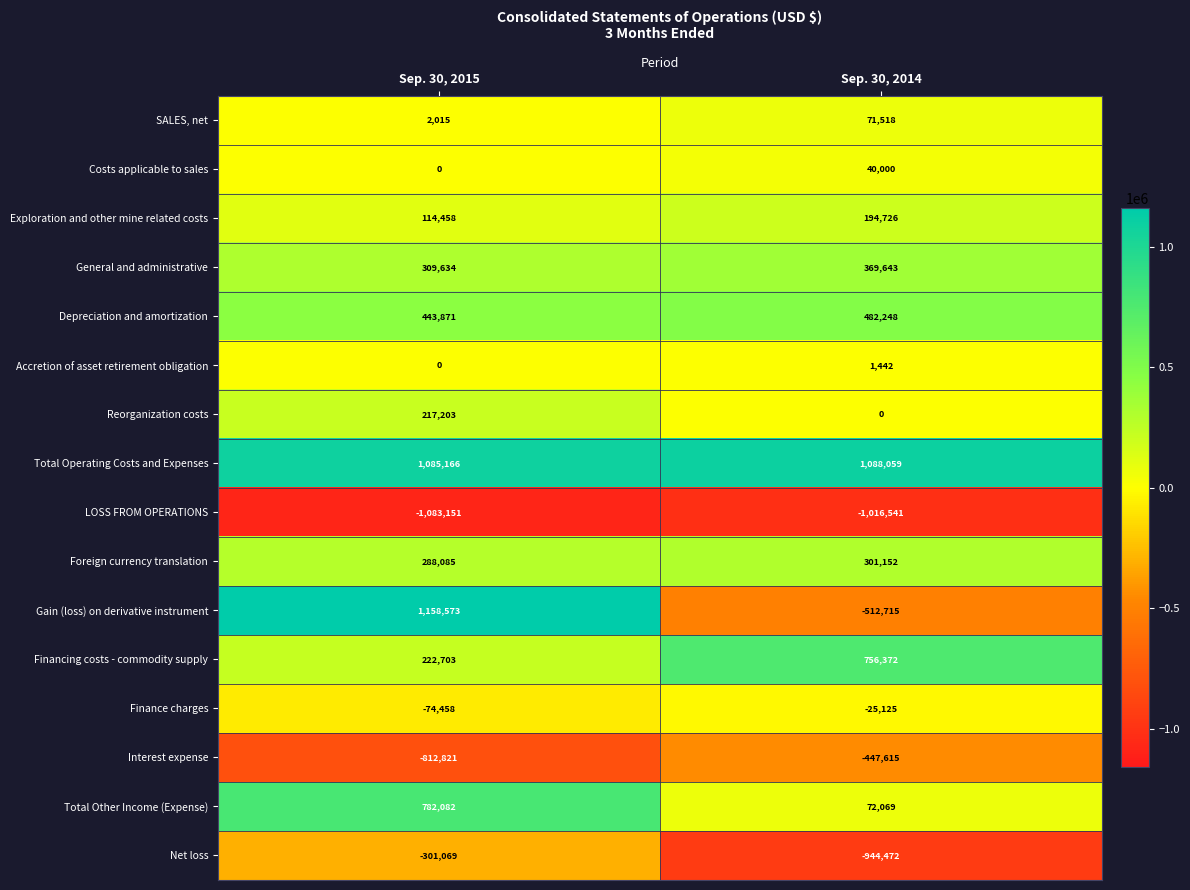

List the series in order of their peak value, lowest first.

LOSS FROM OPERATIONS, Interest expense, Net loss, Finance charges, Accretion of asset retirement obligation, Costs applicable to sales, SALES, net, Exploration and other mine related costs, Reorganization costs, Foreign currency translation, General and administrative, Depreciation and amortization, Financing costs - commodity supply, Total Other Income (Expense), Total Operating Costs and Expenses, Gain (loss) on derivative instrument